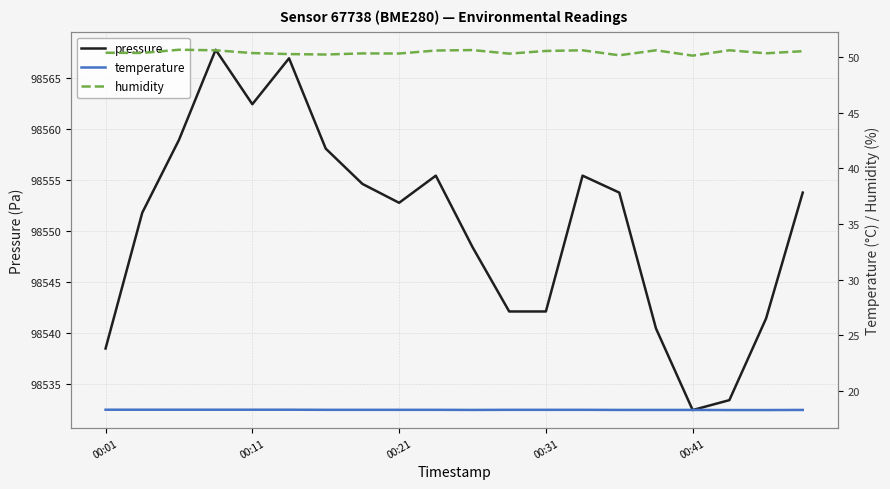

Which series has the largest range (max minus min)?

pressure